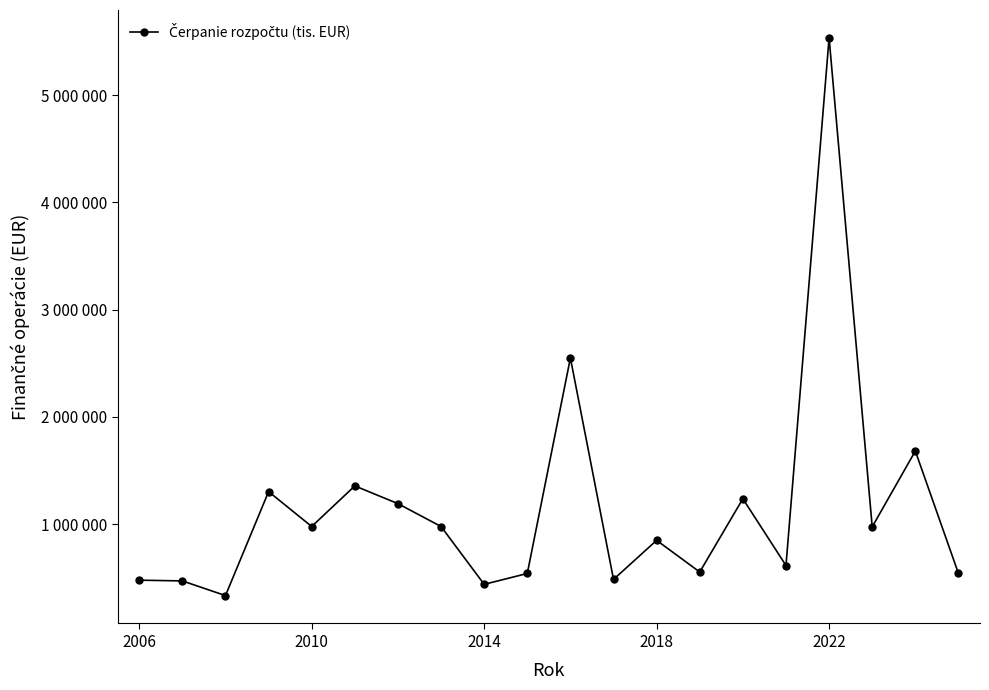

Is this an area chart (filled region under the line)?

No